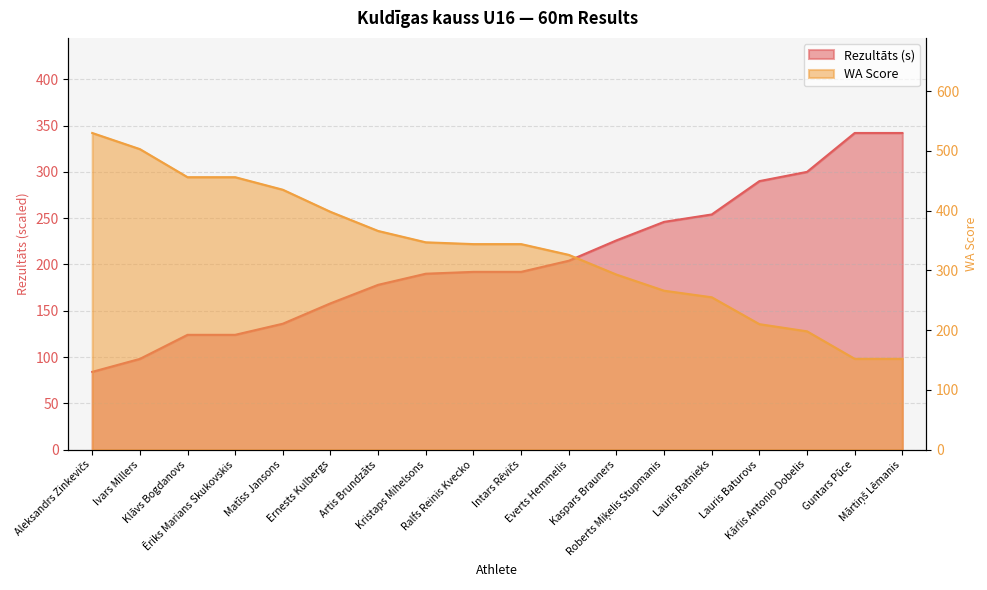

Reading left to right, extract all data points from this chart.

Rezultāts: Aleksandrs Zinkevičs=84.0	Ivars Millers=98.0	Klāvs Bogdanovs=124.0	Ēriks Marians Skukovskis=124.0	Matīss Jansons=136.0	Ernests Kulbergs=158.0	Artis Brundzāts=178.0	Kristaps Mihelsons=190.0	Ralfs Reinis Kvecko=192.0	Intars Rēvičs=192.0	Everts Hemmelis=204.0	Kaspars Brauners=226.0	Roberts Miķelis Stupmanis=246.0	Lauris Ratnieks=254.0	Lauris Baturovs=290.0	Kārlis Antonio Dobelis=300.0	Guntars Pūce=342.0	Mārtiņš Lēmanis=342.0
WA: Aleksandrs Zinkevičs=530.0	Ivars Millers=503.0	Klāvs Bogdanovs=456.0	Ēriks Marians Skukovskis=456.0	Matīss Jansons=435.0	Ernests Kulbergs=398.0	Artis Brundzāts=366.0	Kristaps Mihelsons=347.0	Ralfs Reinis Kvecko=344.0	Intars Rēvičs=344.0	Everts Hemmelis=326.0	Kaspars Brauners=293.0	Roberts Miķelis Stupmanis=266.0	Lauris Ratnieks=255.0	Lauris Baturovs=210.0	Kārlis Antonio Dobelis=198.0	Guntars Pūce=152.0	Mārtiņš Lēmanis=152.0